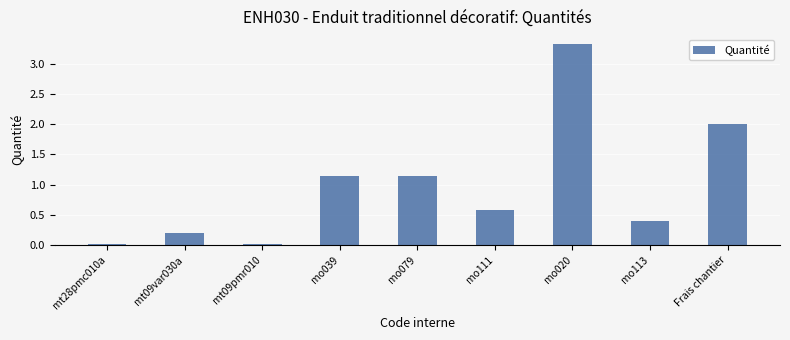

Which has a higher value, mo079 or mo113?

mo079